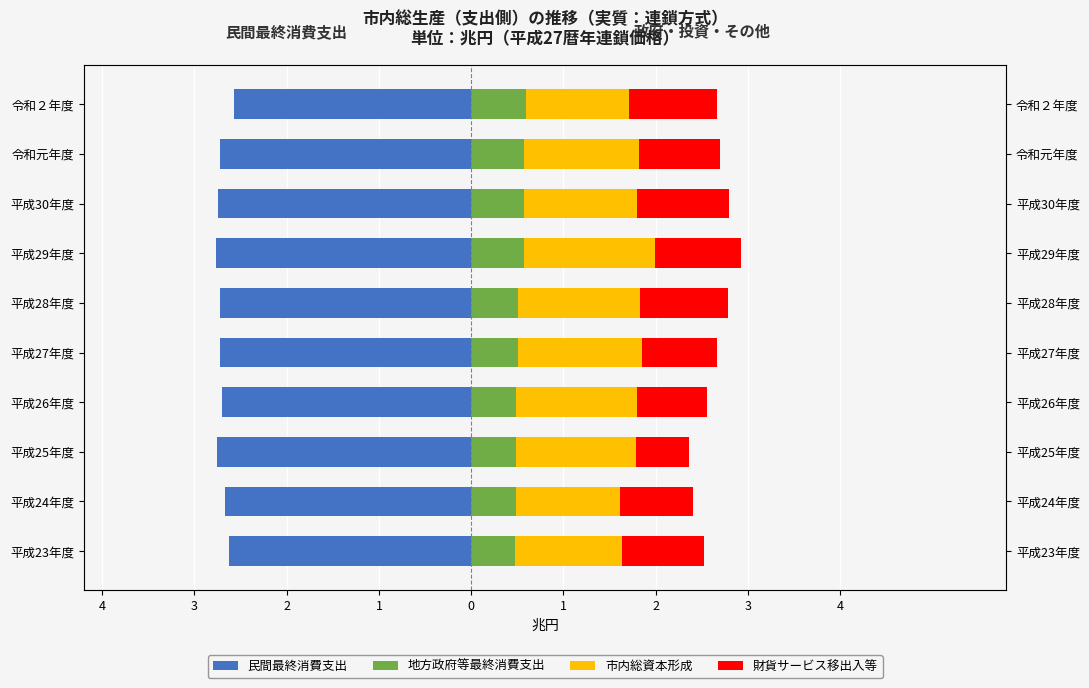

At how many categories does at least one series exceed 1?

10